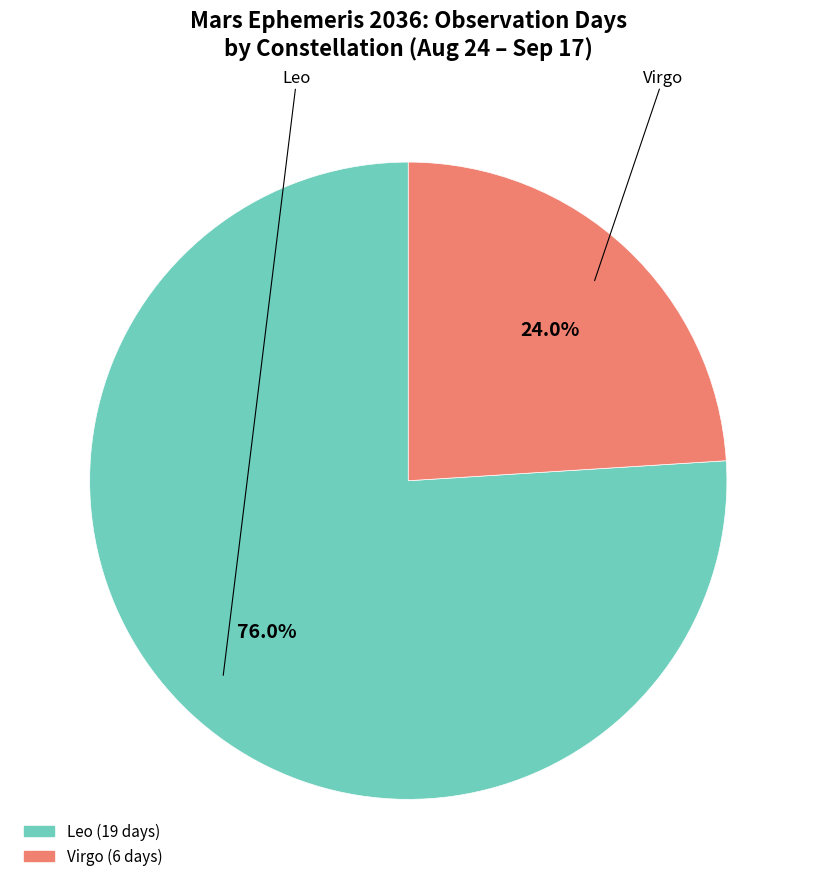

Which category has the smallest portion of the pie?

Virgo